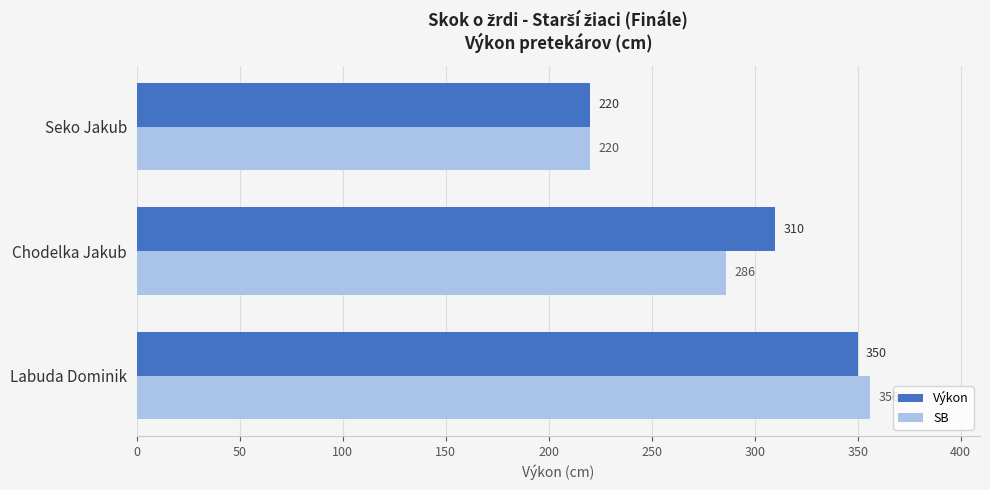

What are all the series names shown in the legend?

Výkon, SB